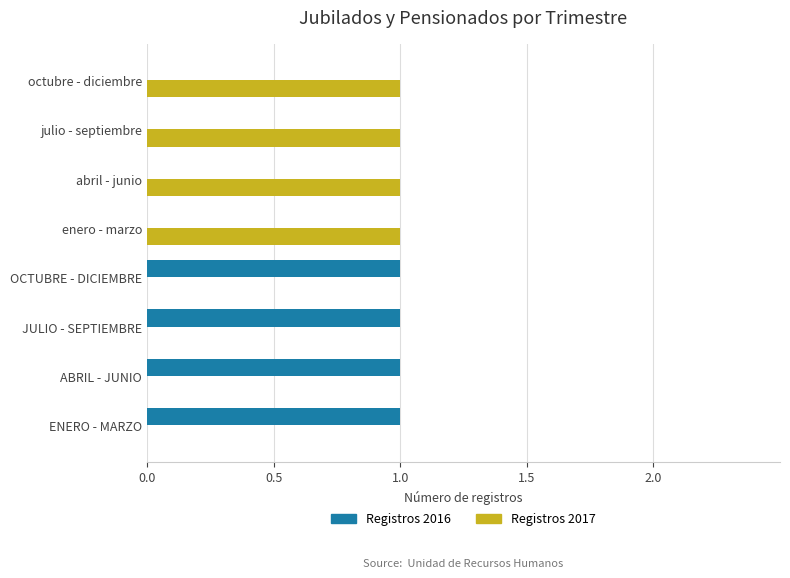

What is the sum of all Registros 2017 values?

4